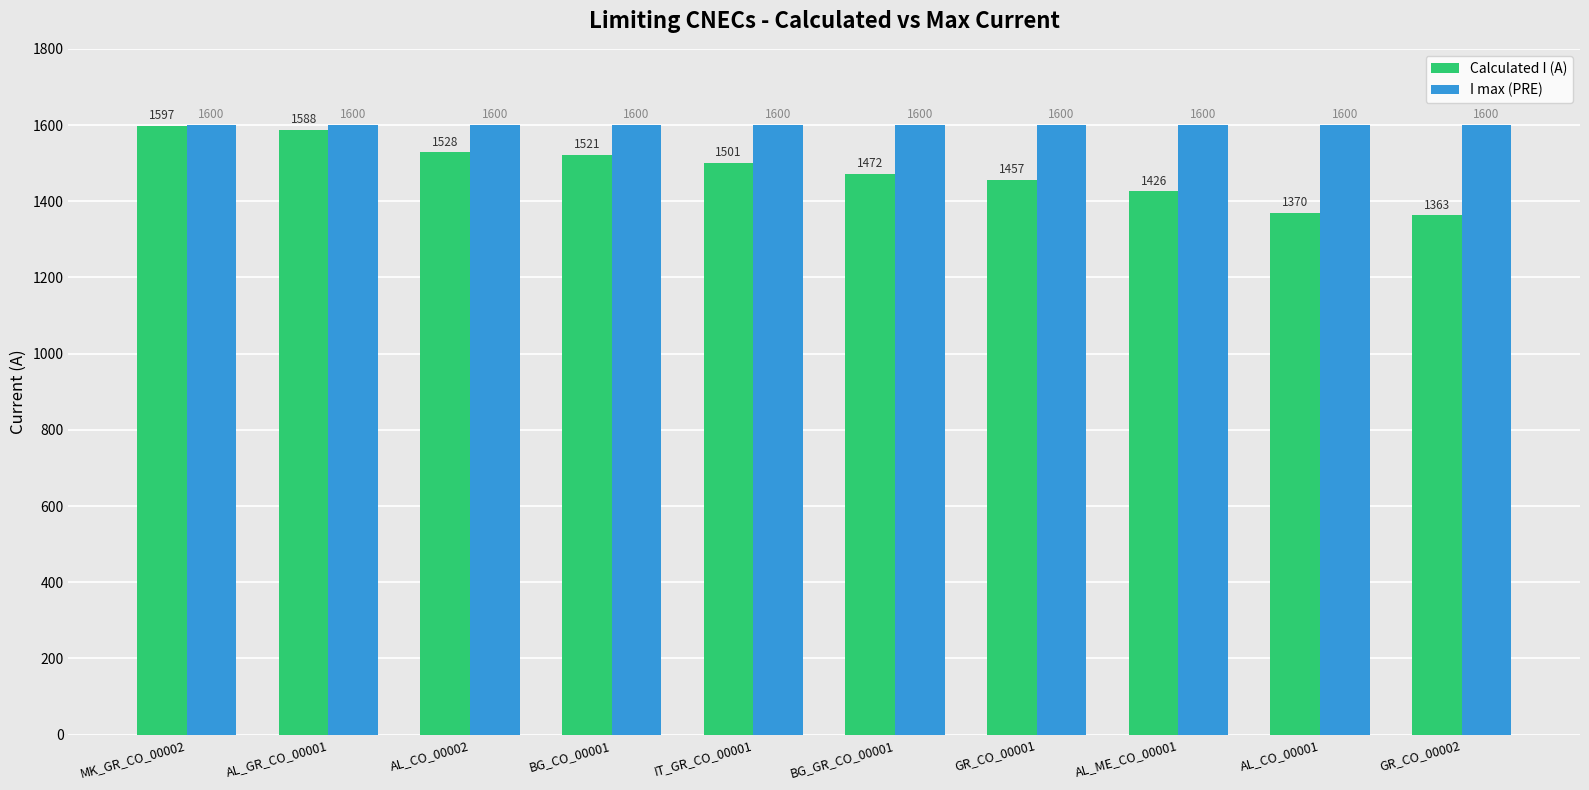

How many bars are there in each group?

2